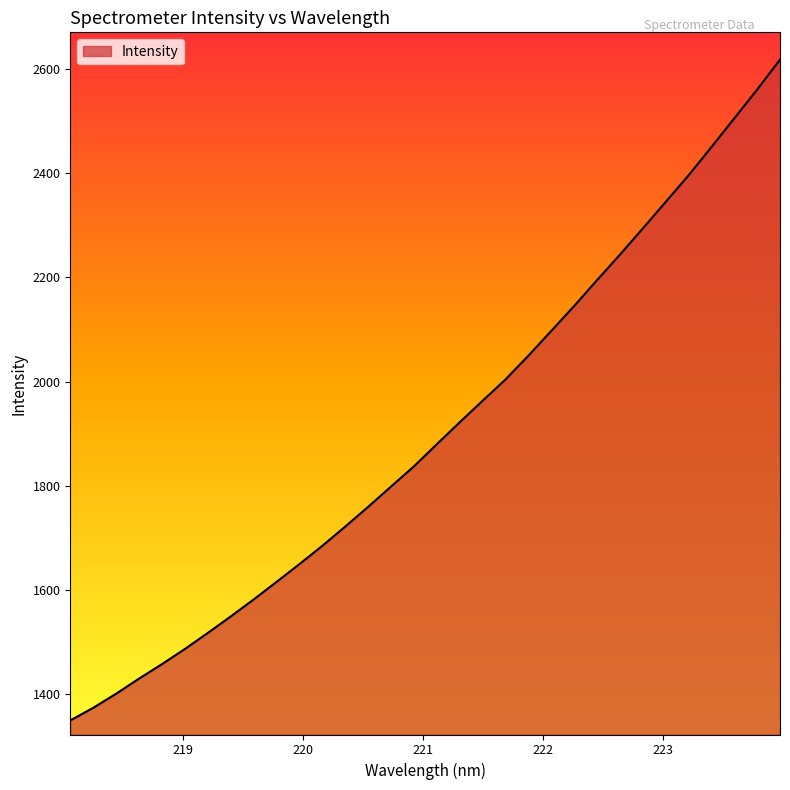

Reading left to right, transcribe all the data shown in this chart.

1349.9	1374.1	1401.2	1430.1	1457.9	1487.0	1517.7	1549.3	1581.9	1615.6	1649.7	1684.8	1721.8	1759.6	1798.5	1837.2	1879.7	1921.8	1963.1	2003.9	2049.5	2097.0	2144.8	2194.4	2243.3	2293.5	2344.4	2395.3	2449.6	2504.7	2559.8	2617.4